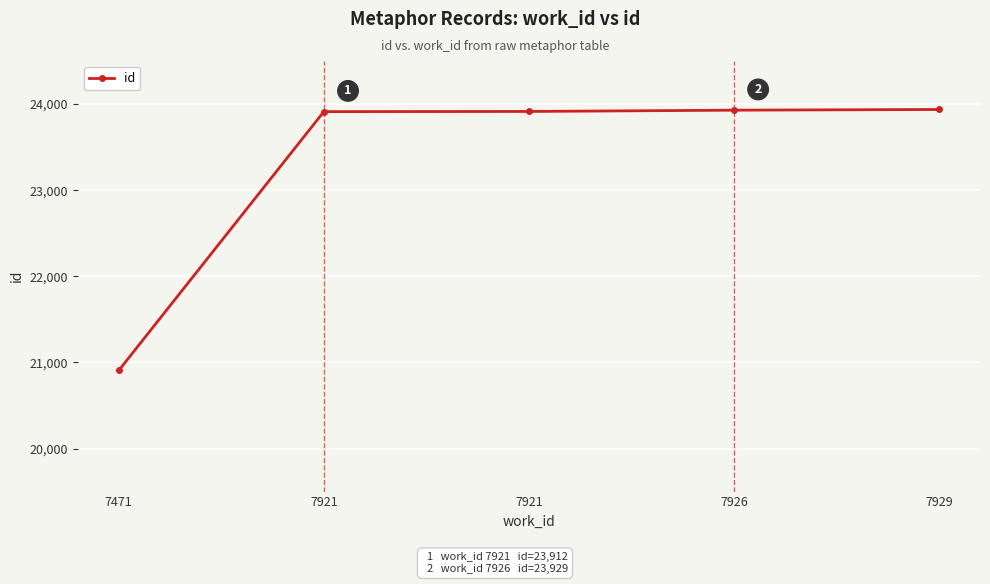

Reading left to right, extract all data points from this chart.

7471=20907	7921=23912	7921=23914	7926=23929	7929=23937